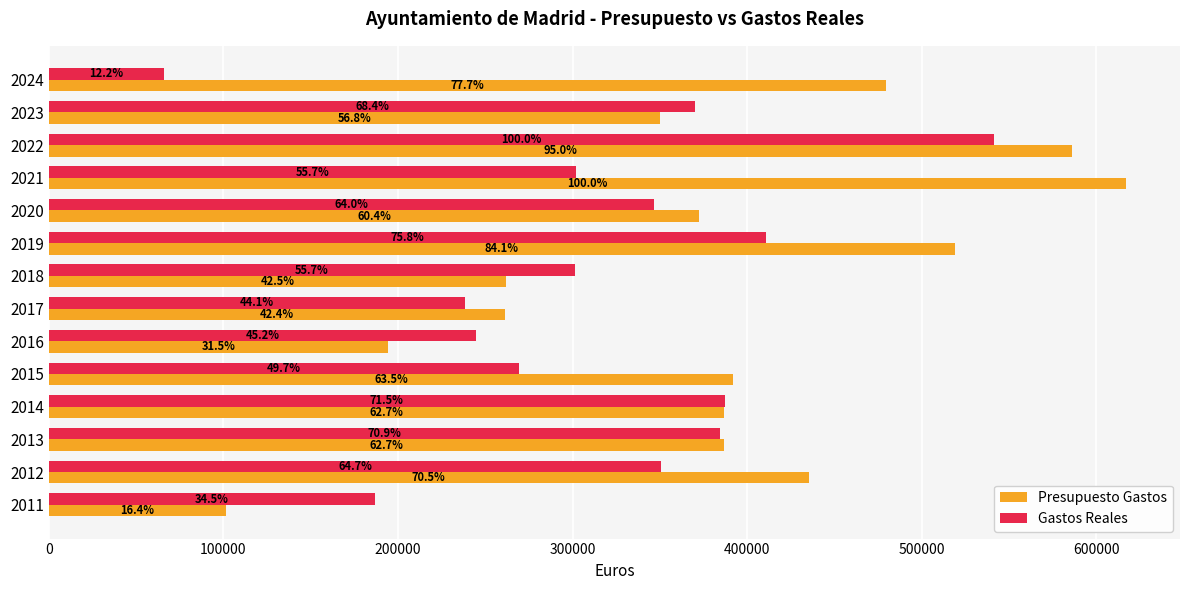

What are all the series names shown in the legend?

Presupuesto Gastos, Gastos Reales